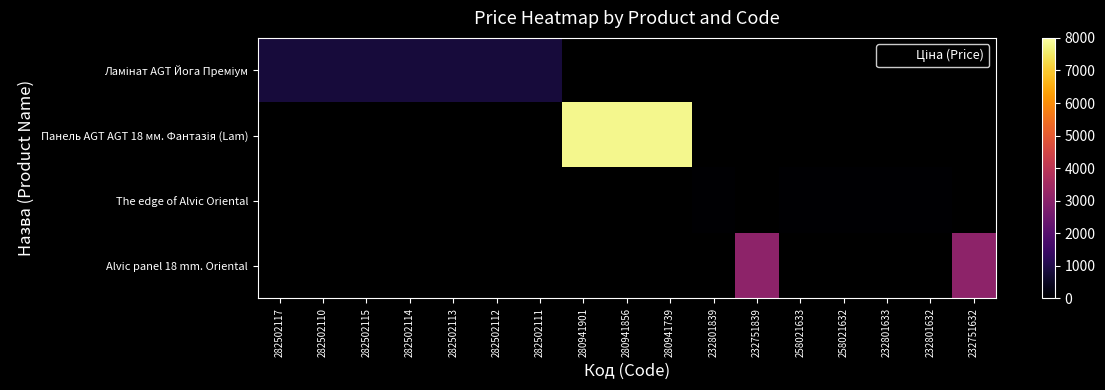

At 282502111, list the series in order from smallest to largest.

Ламінат AGT Йога Преміум, Панель AGT AGT 18 мм. Фантазія (Lam), The edge of Alvic Oriental, Alvic panel 18 mm. Oriental